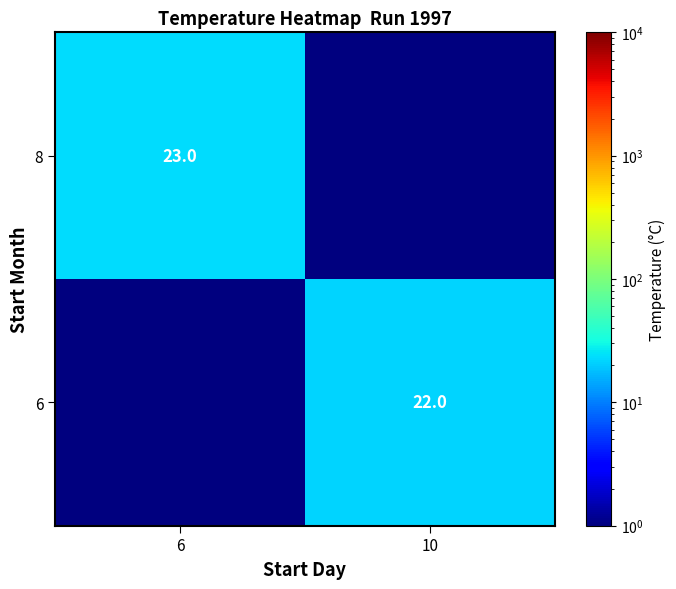

What is the difference between the highest and lowest values at 6?

22.9